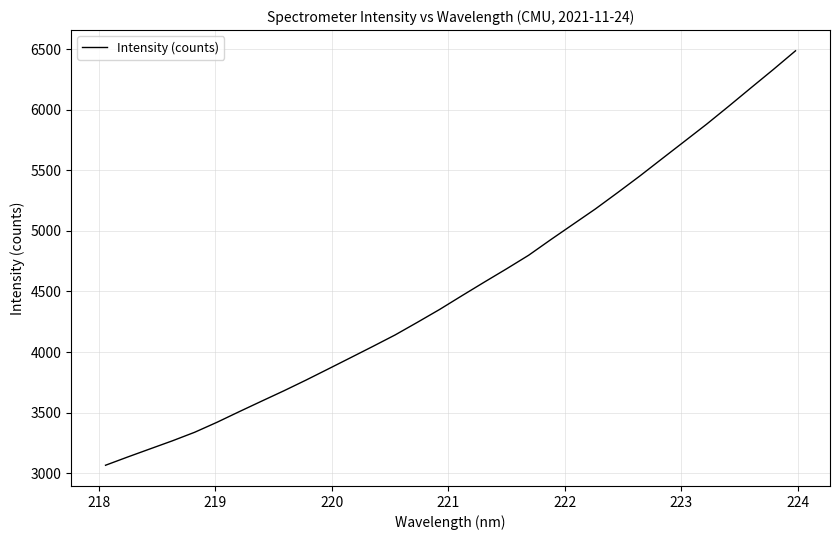

What is the maximum value shown in the chart?

6485.5